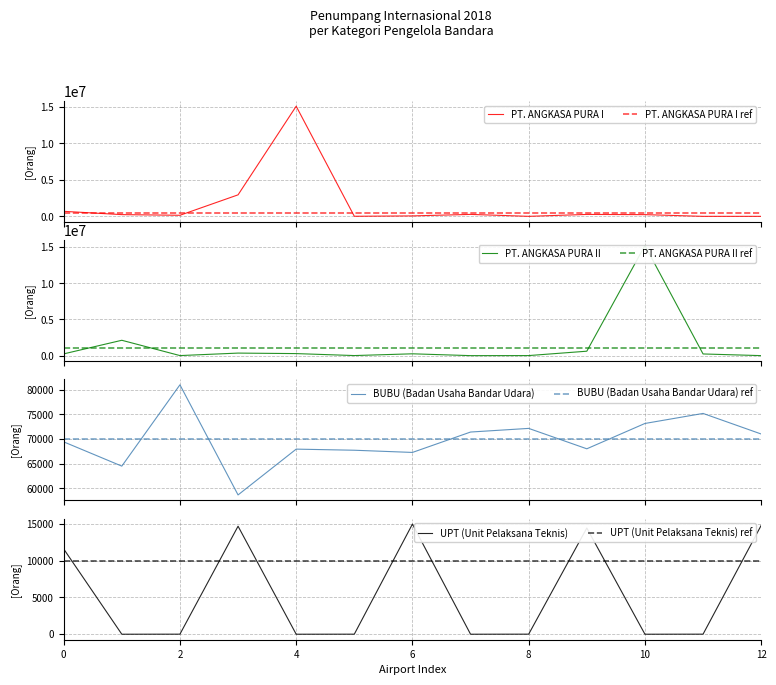

Does the chart display data point markers on the line(s)?

No